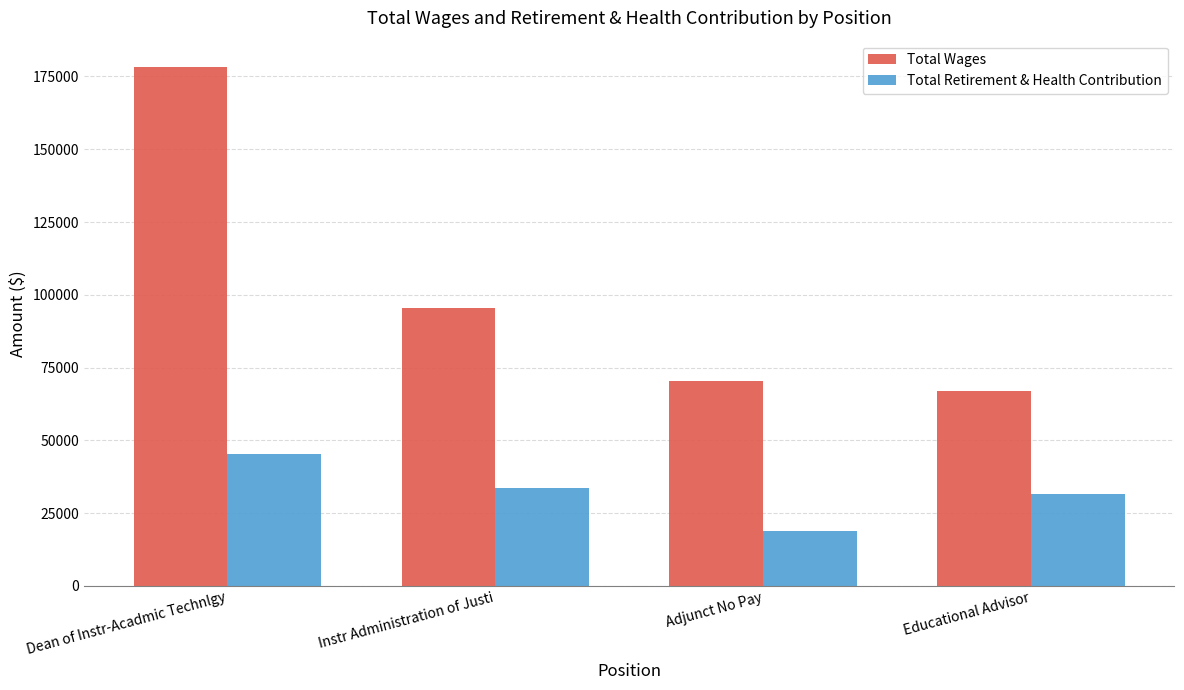

The value of Total Retirement & Health Contribution at Educational Advisor is 46966. True or false?

False